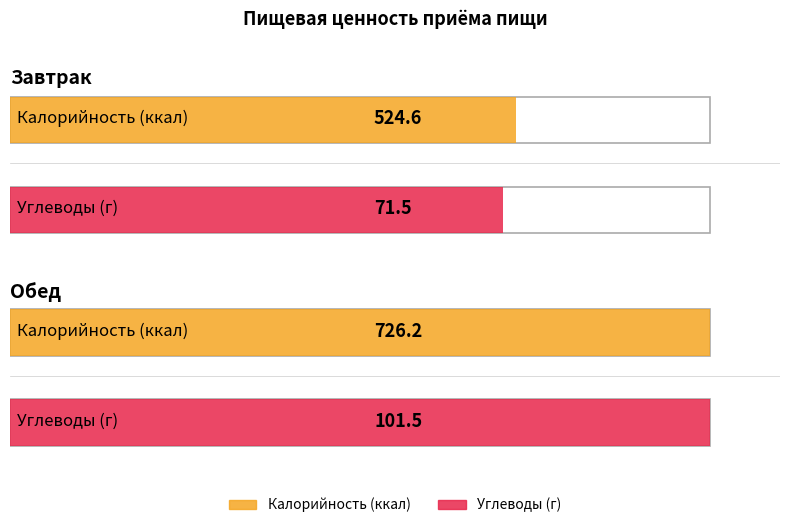

Does the chart contain stacked bars?

No